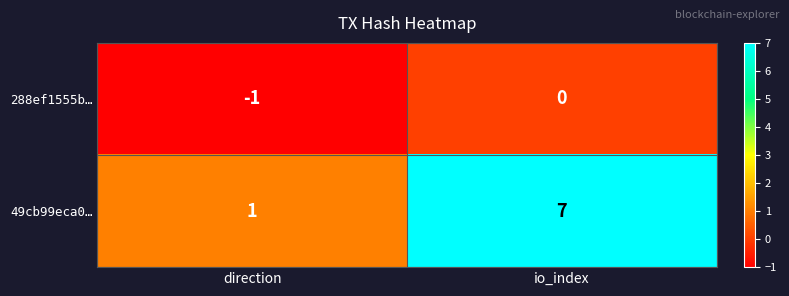

True or false: 288ef1555b… has a value of 1 at io_index.

False